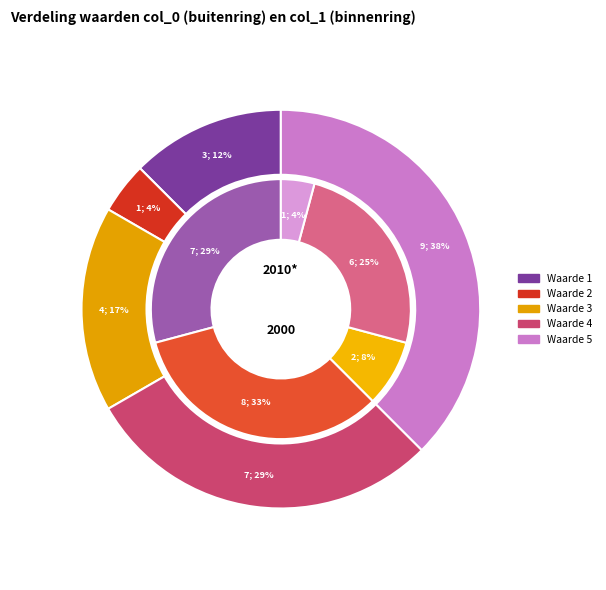

Which slice is the smallest?

5